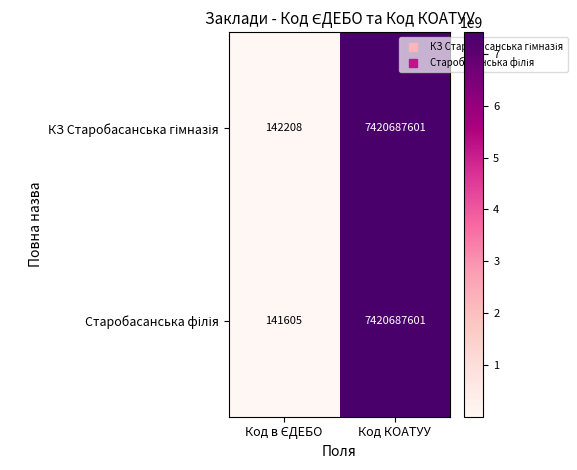

At which category is the sum across all series the highest?

Код КОАТУУ